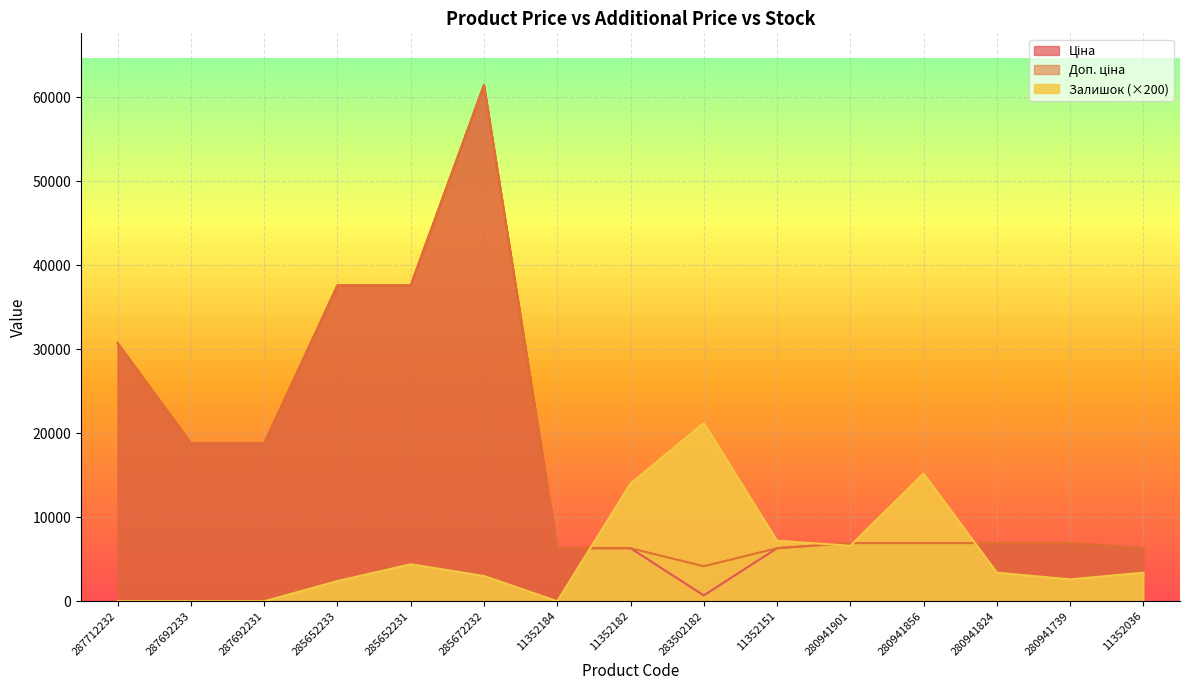

What are all the series names shown in the legend?

Ціна, Доп. ціна, Залишок